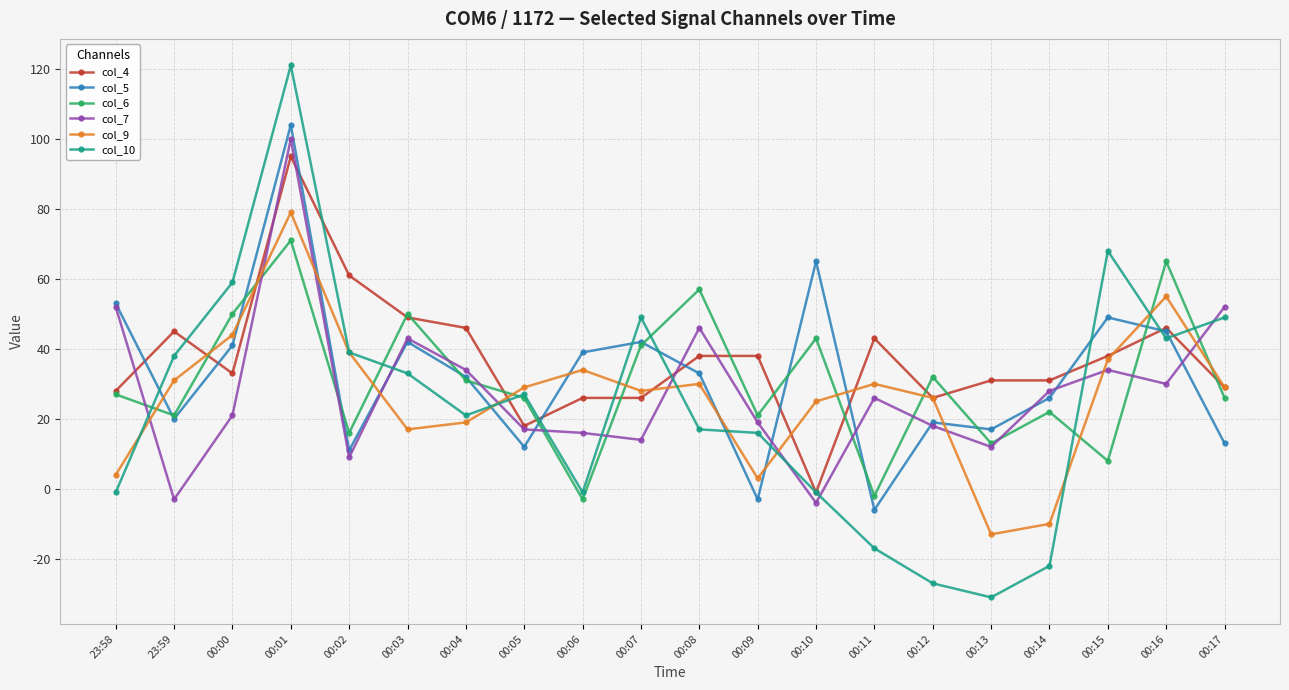

What is the average value of the col_4 series?

37